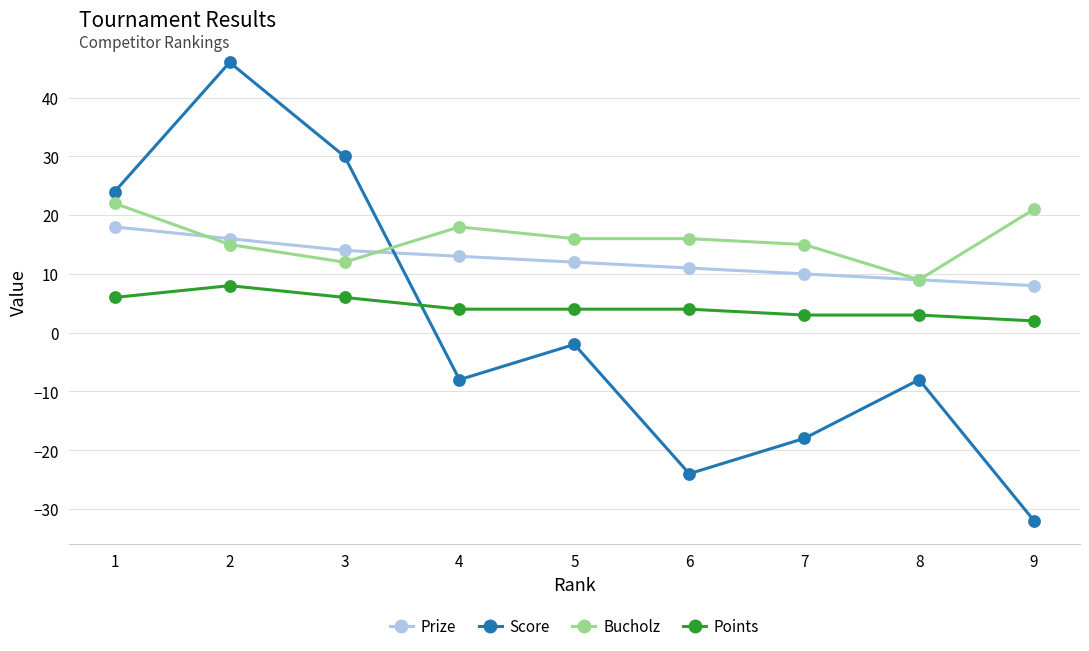

What is the smallest value displayed?

-32